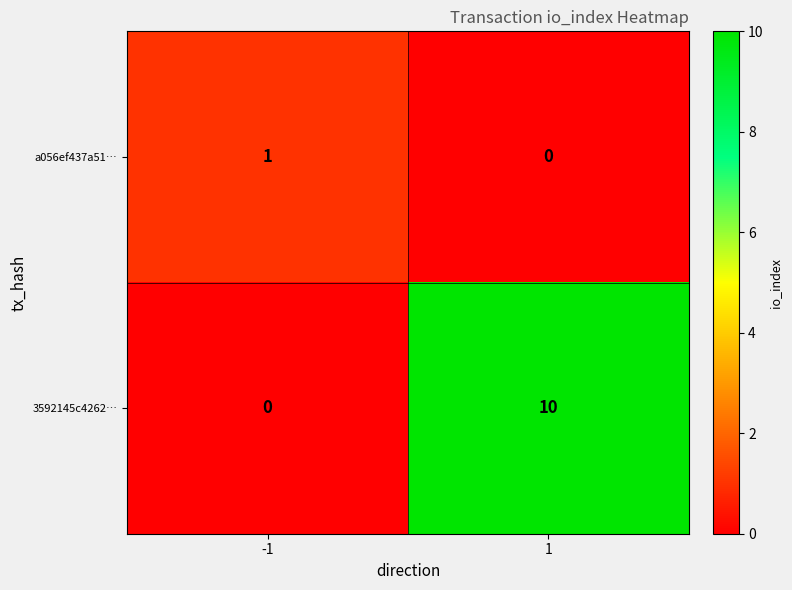

Between -1 and 1, which series saw the biggest shift?

3592145c4262…